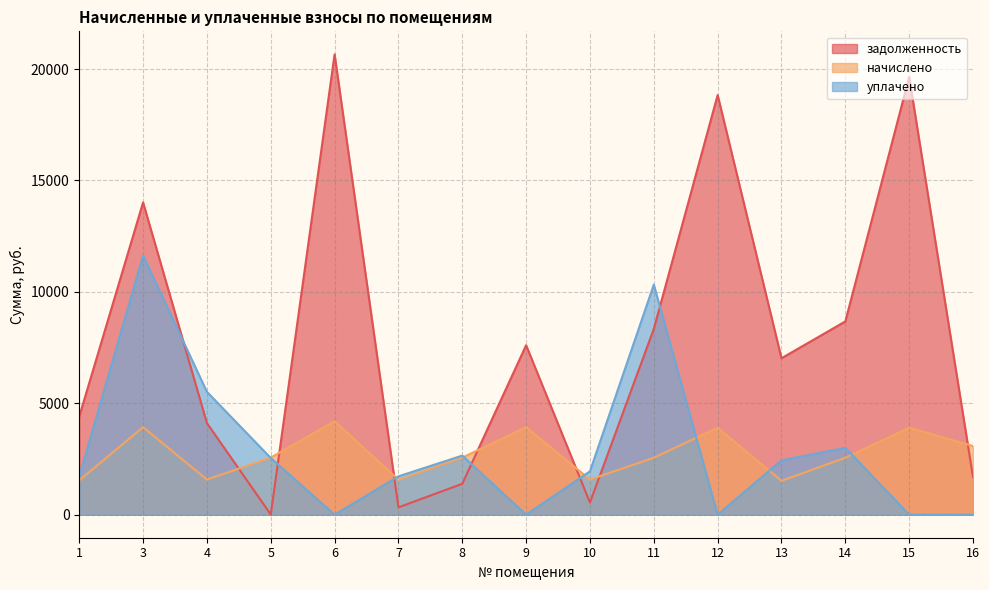

What is the difference between the уплачено values at 6 and 13?

2441.0